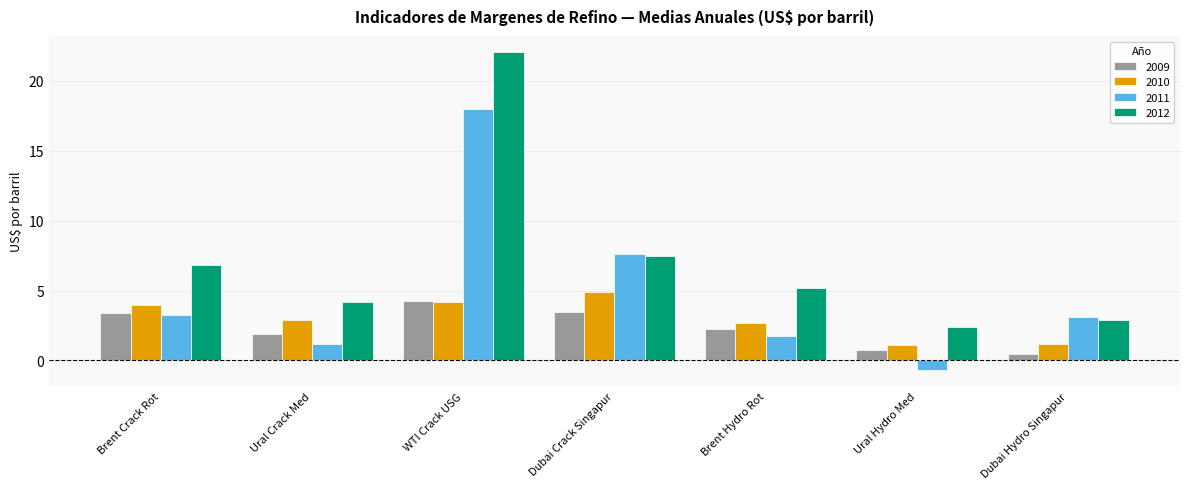

At which label is 2012 closest to 12?

Dubai Crack Singapur